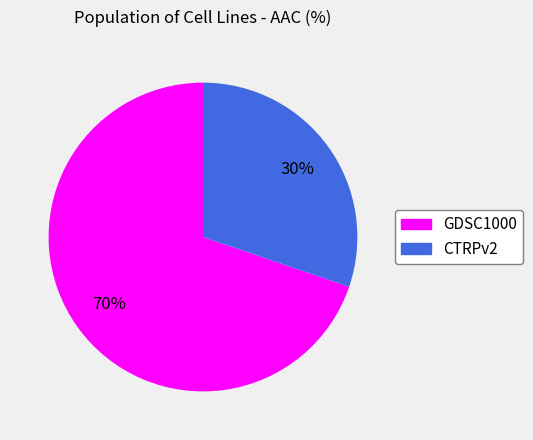

Is the sum of GDSC1000 and CTRPv2 greater than half?

Yes